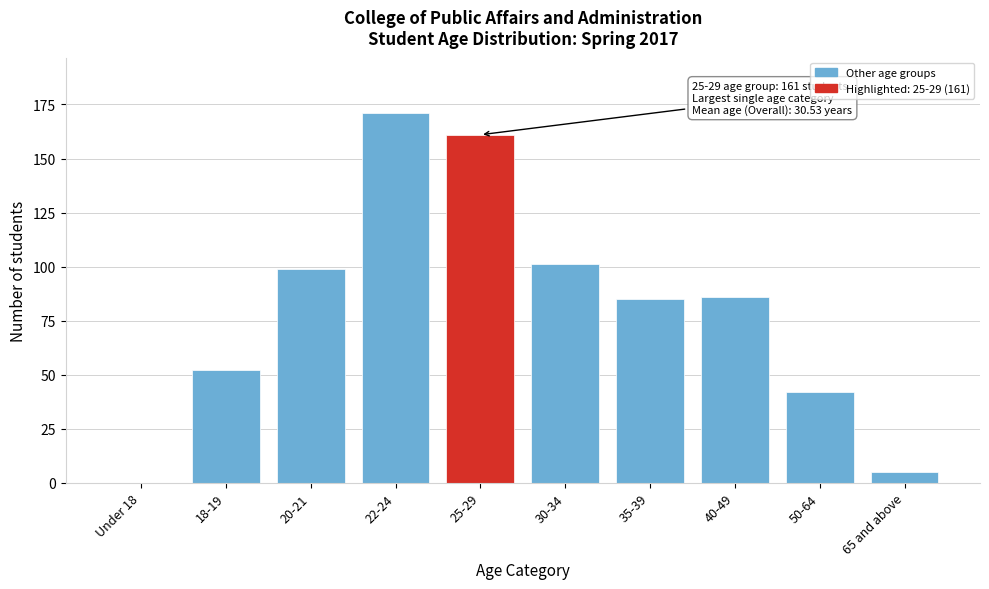

Reading left to right, list all the values displayed in this chart.

Under 18=0	18-19=52	20-21=99	22-24=171	25-29=161	30-34=101	35-39=85	40-49=86	50-64=42	65 and above=5